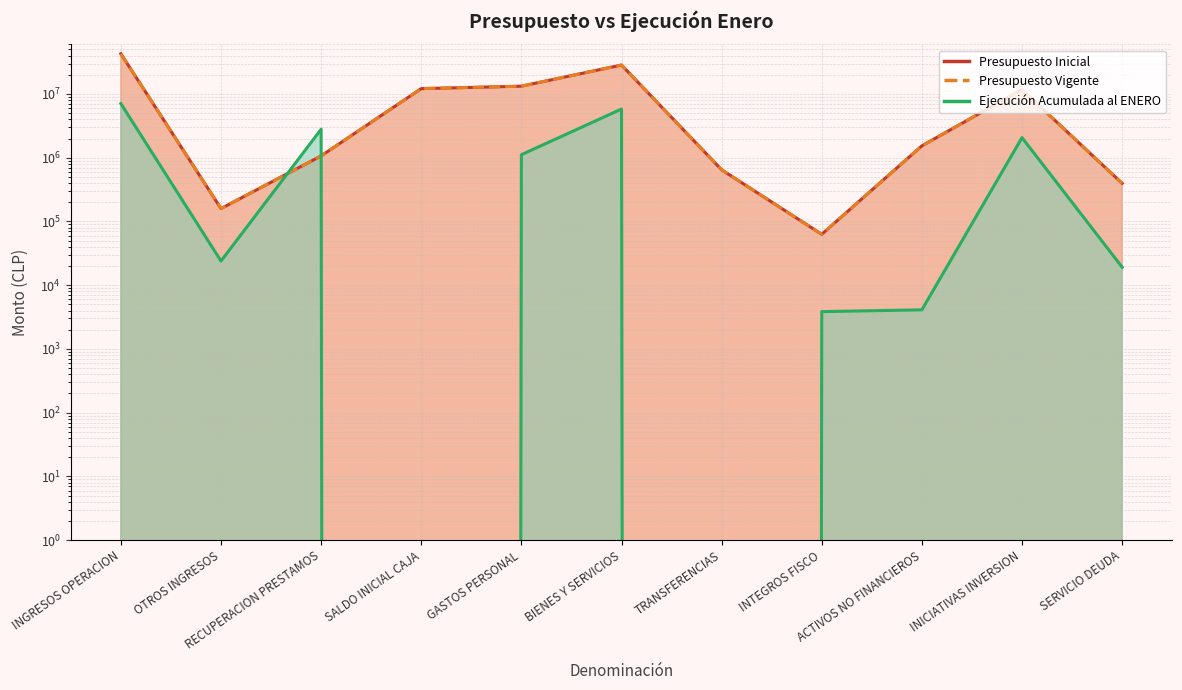

What is the value of the Presupuesto Inicial point at the 10th from the left?

11731371